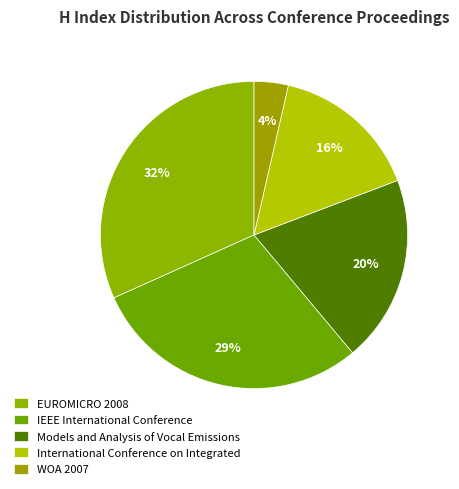

Which slice is the smallest?

WOA 2007